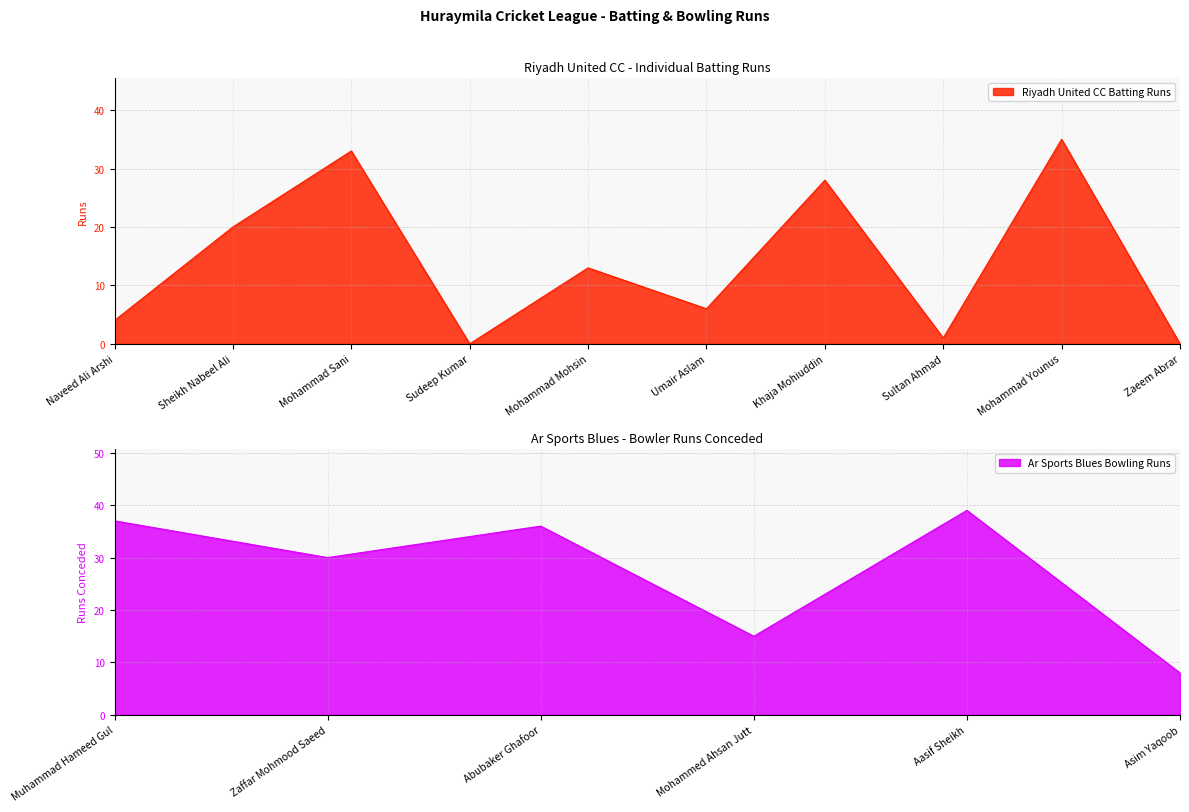

What is the difference between the values at Sudeep Kumar and Sheikh Nabeel Ali?

20